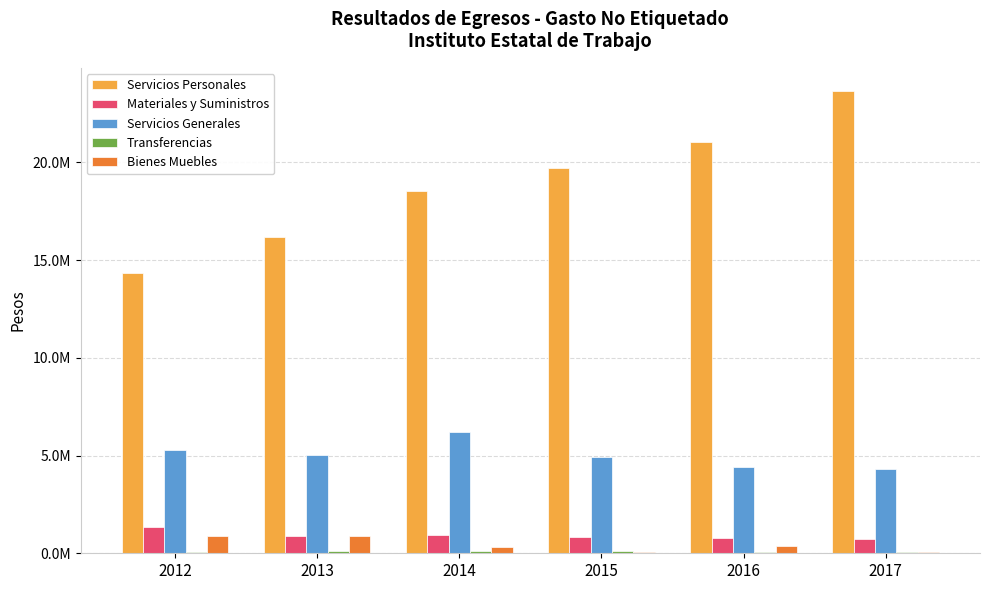

Are the bars horizontal?

No